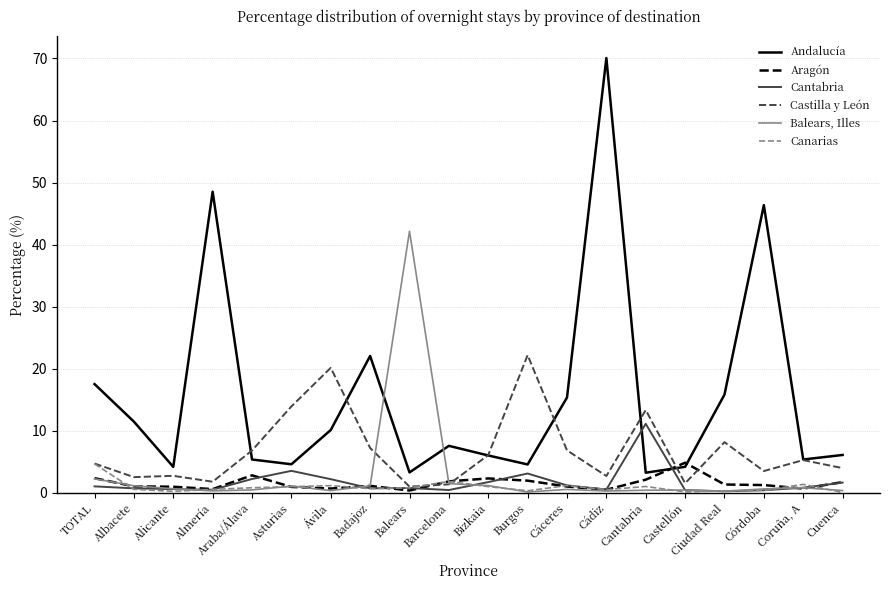

What is the difference between the second highest and second lowest values in the Cantabria series?

3.1